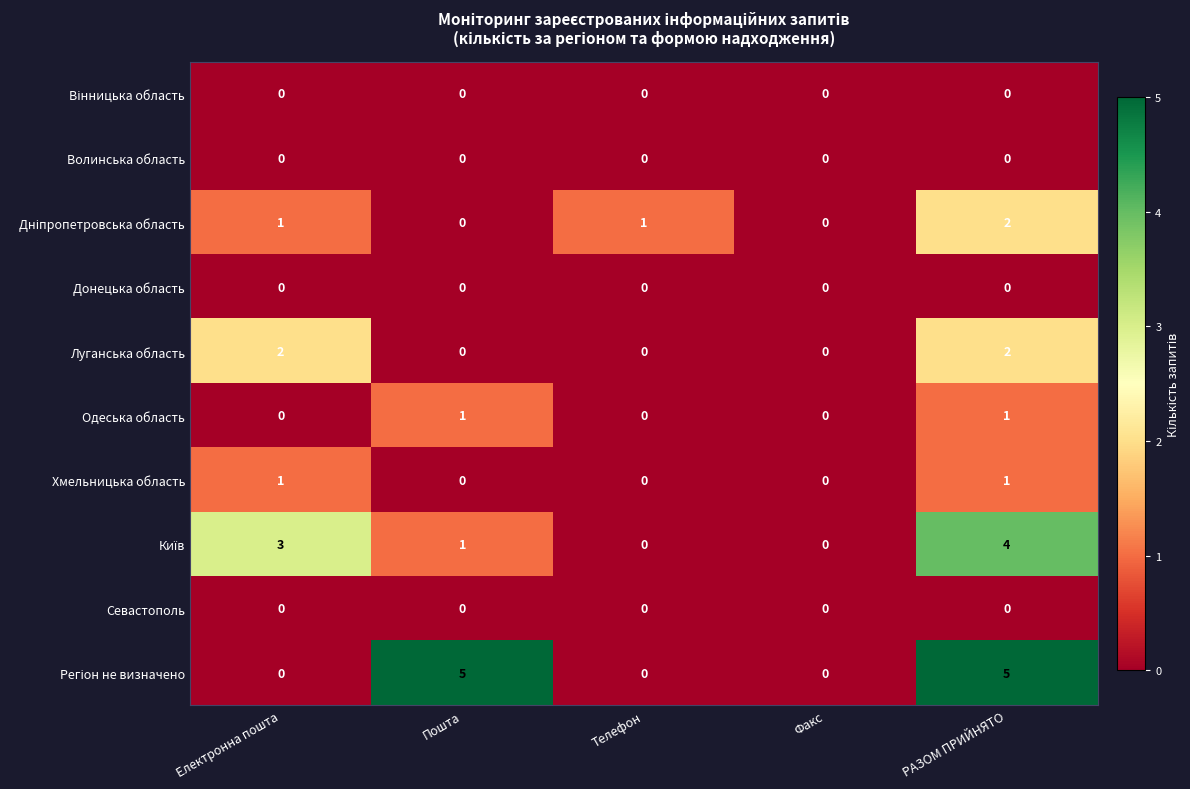

Is it true that Хмельницька область equals 2 at РАЗОМ ПРИЙНЯТО?

False